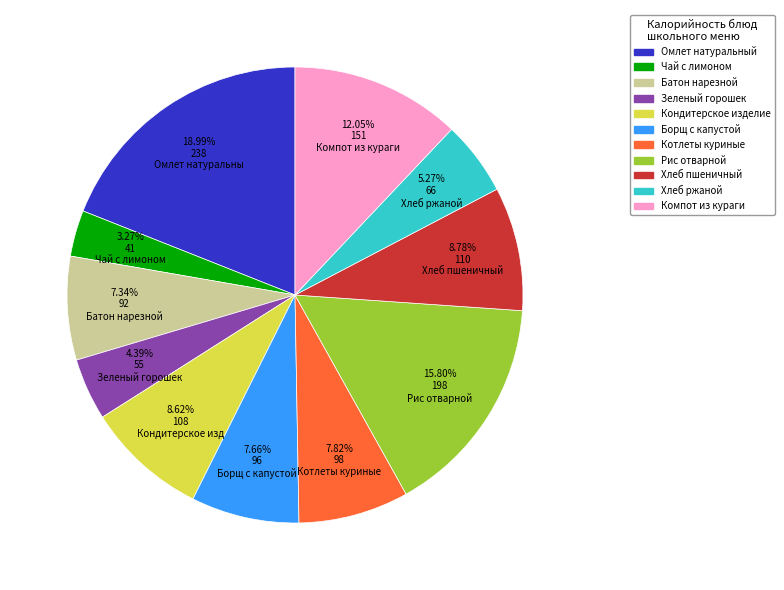

How many slices are in this pie chart?

11